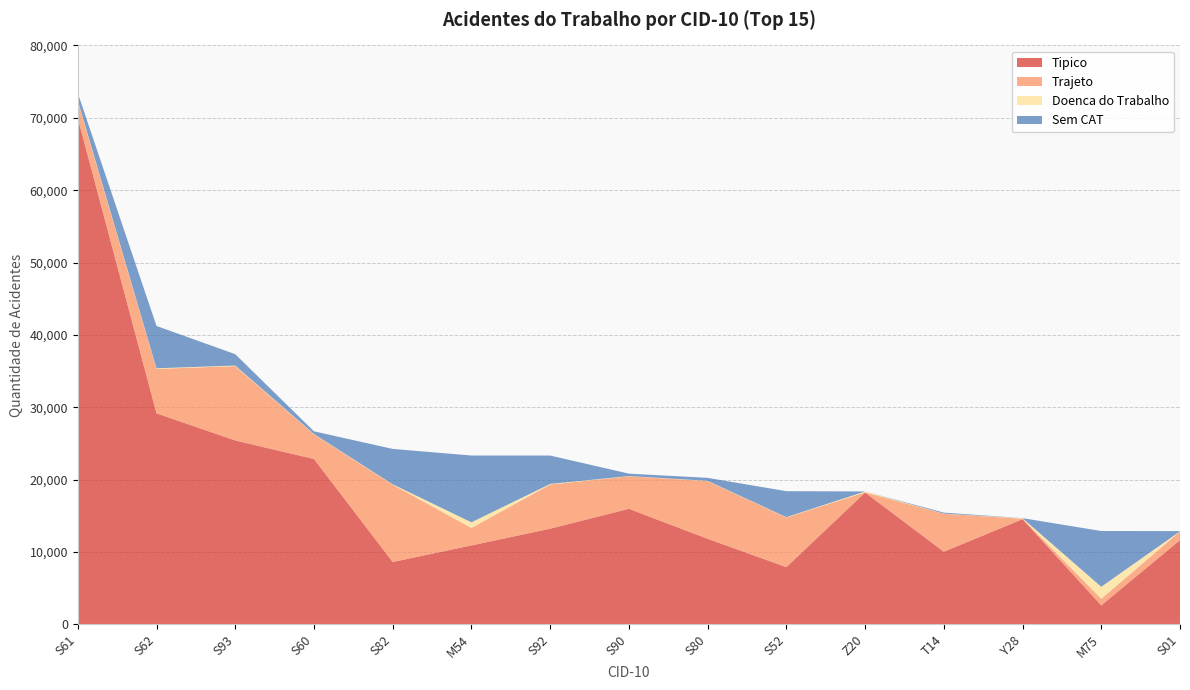

Reading left to right, list all the values displayed in this chart.

Total: 73421	41239	37342	26684	24253	23339	23336	20838	20256	18416	18377	15455	14690	12910	12900
Tipico: 69952	29168	25420	22859	8628	10920	13229	15980	11835	7922	18229	10052	14543	2640	11652
Trajeto: 2315	6139	10268	3401	10682	2414	6106	4491	7974	6855	26	5244	70	915	1197
Doenca do Trabalho: 127	86	82	50	55	781	78	31	38	48	120	20	63	1652	22
Sem CAT: 1027	5846	1572	374	4888	9224	3923	336	409	3591	2	139	14	7703	29